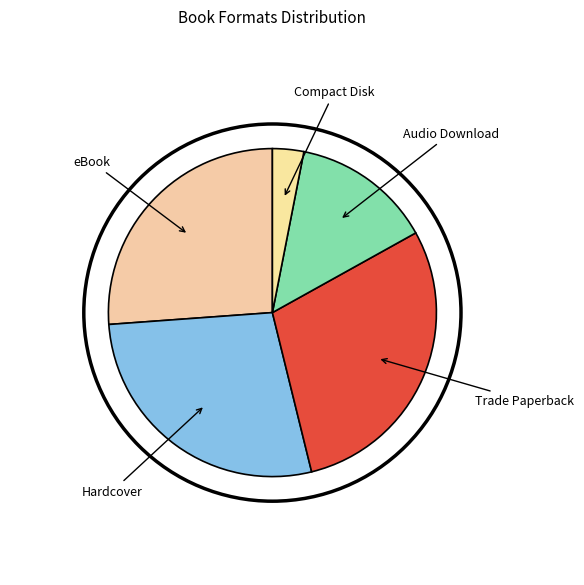

Which has a higher value, Compact Disk or Trade Paperback?

Trade Paperback